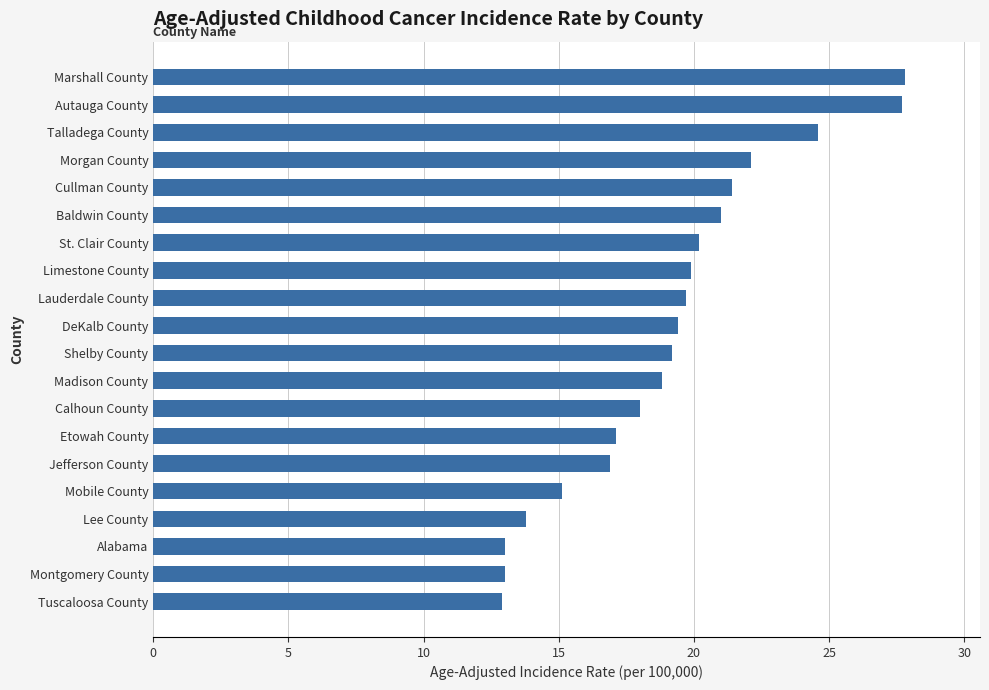

What is the difference between the maximum and second lowest values?

14.8